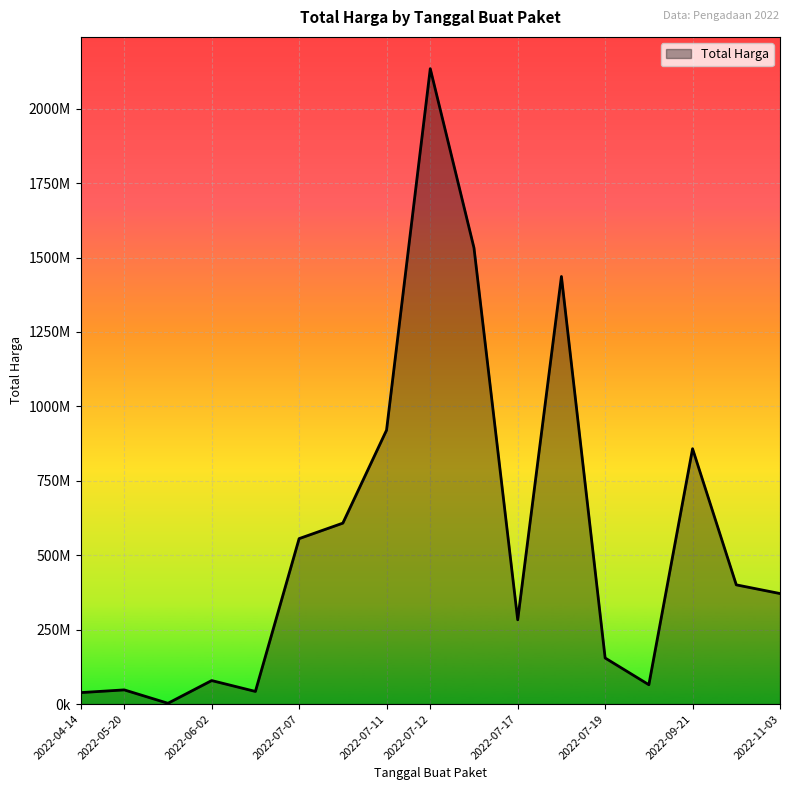

Does the chart have visible grid lines?

Yes